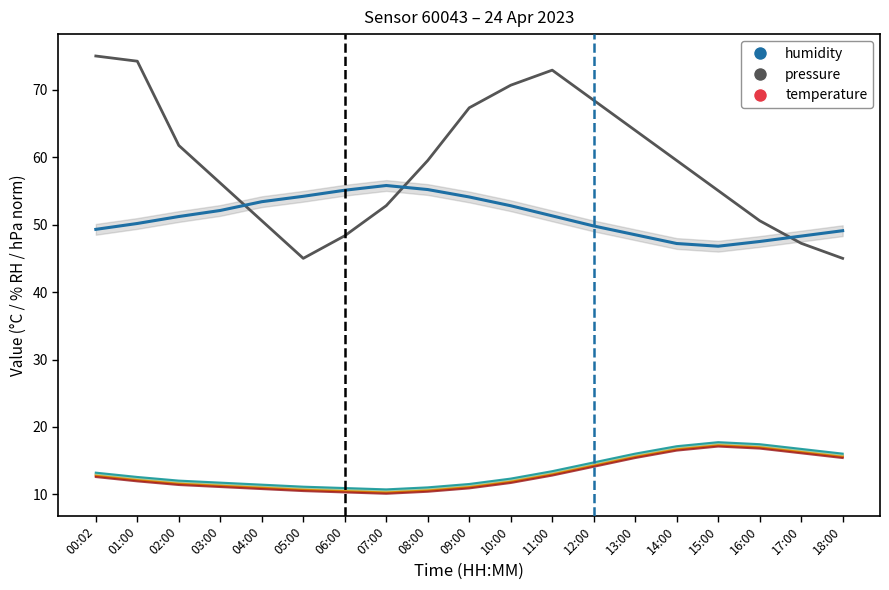

What is the sum of all temperature values?

253.5